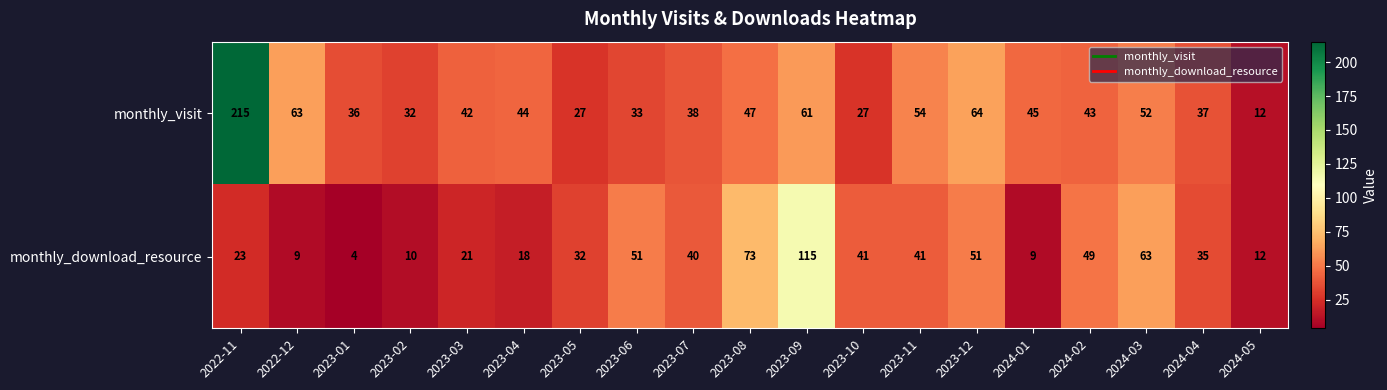

What is the greatest value displayed?

215